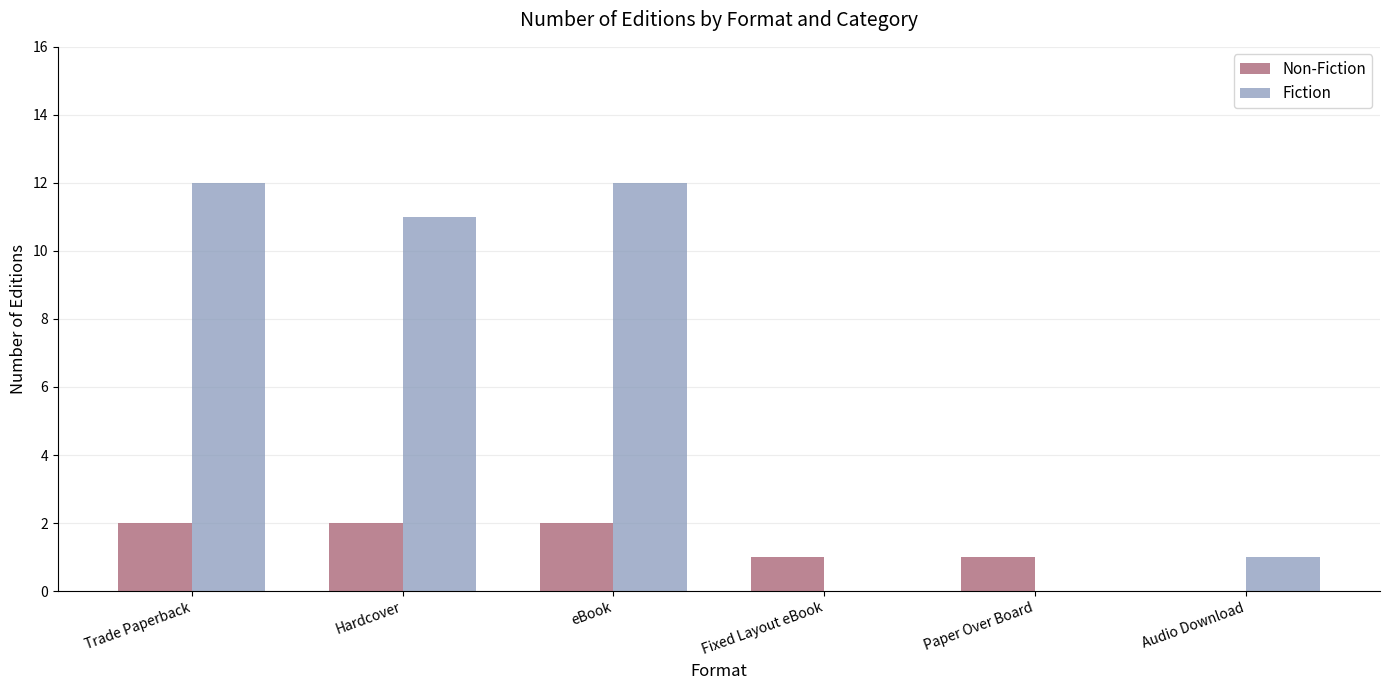

What is the average value of the Fiction series?

6